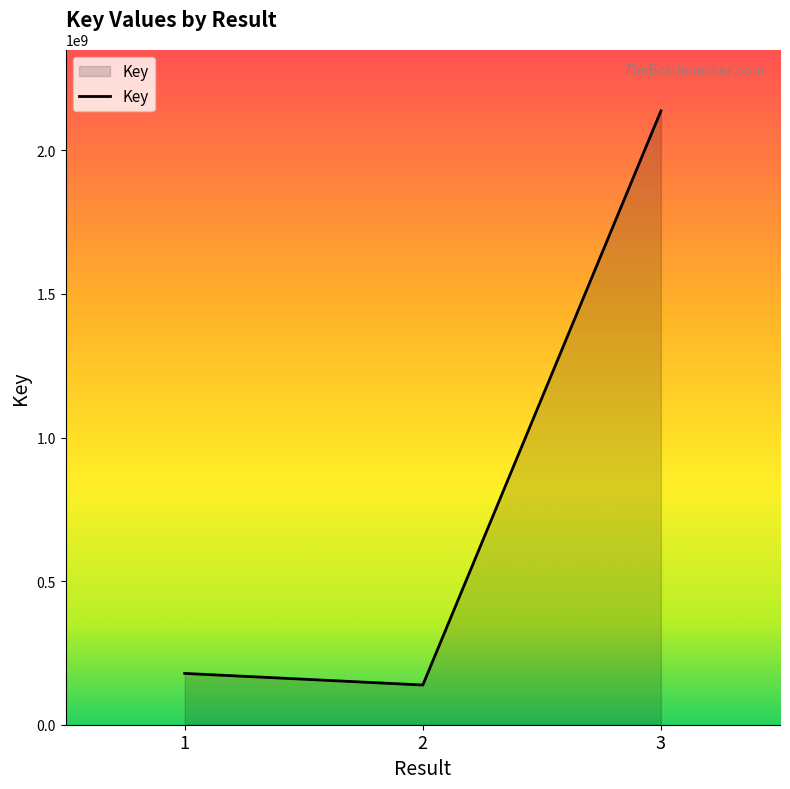

How many distinct data groups are displayed?

1